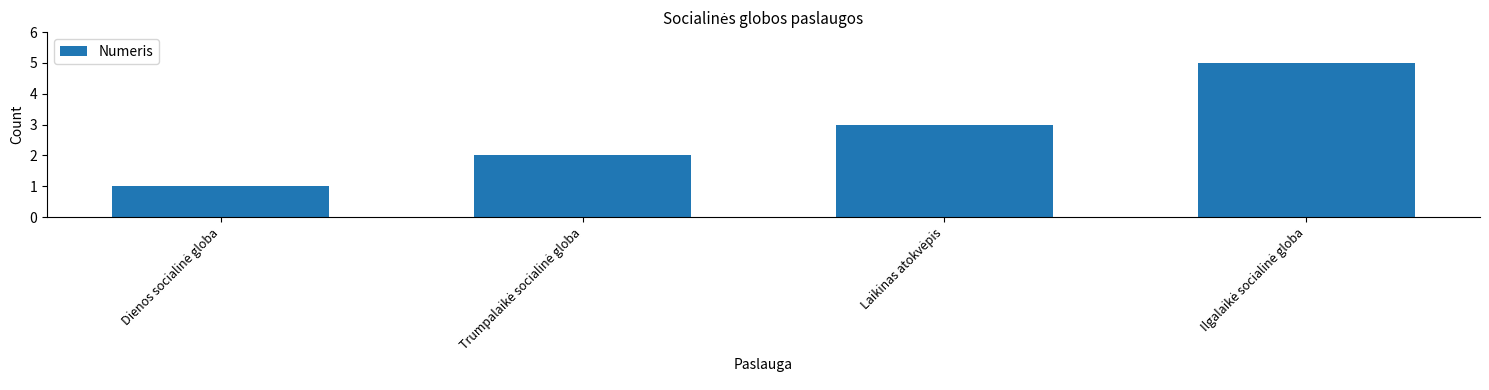

What is the maximum value shown in the chart?

5